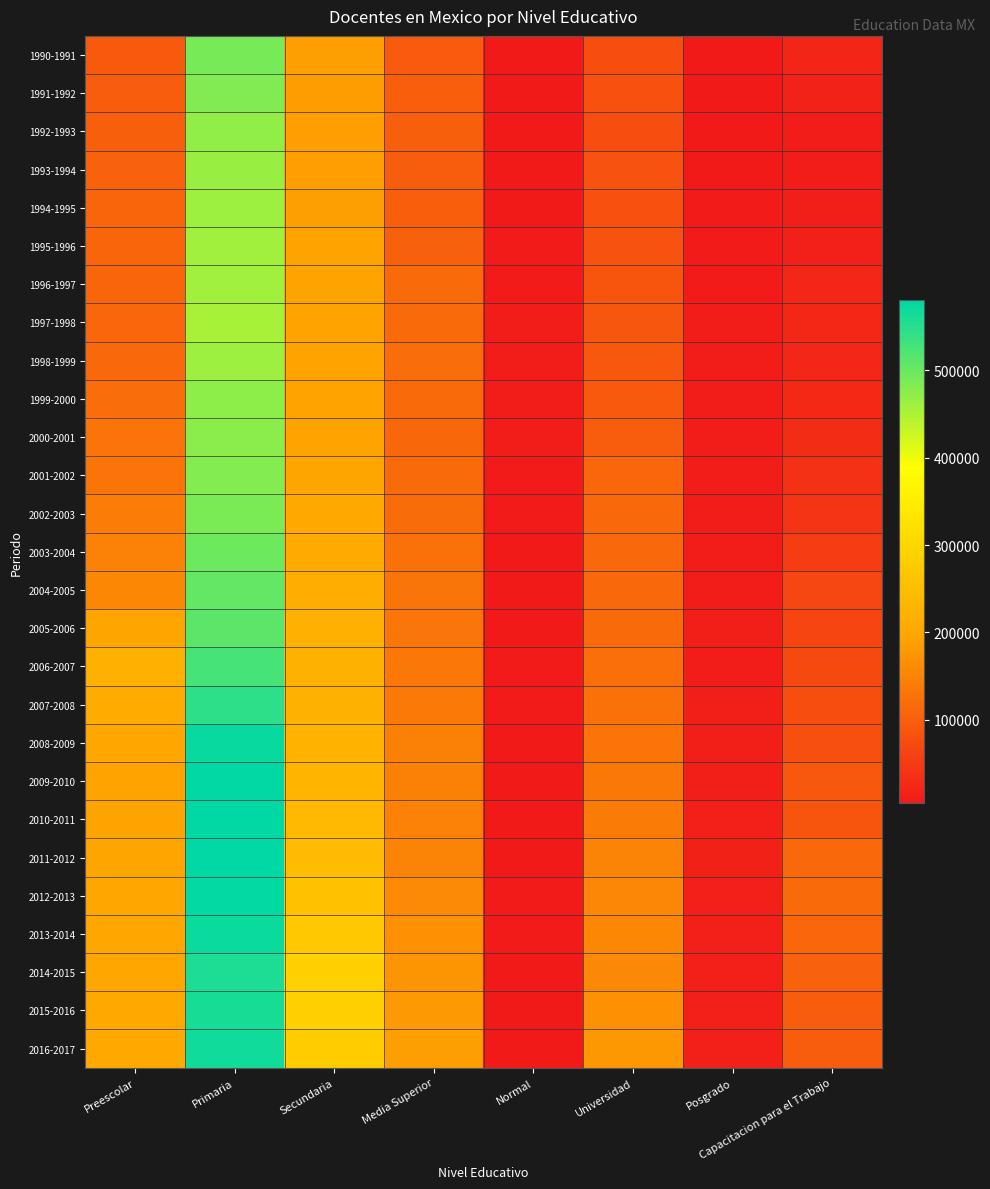

Which series has the largest total across all categories?

2016-2017